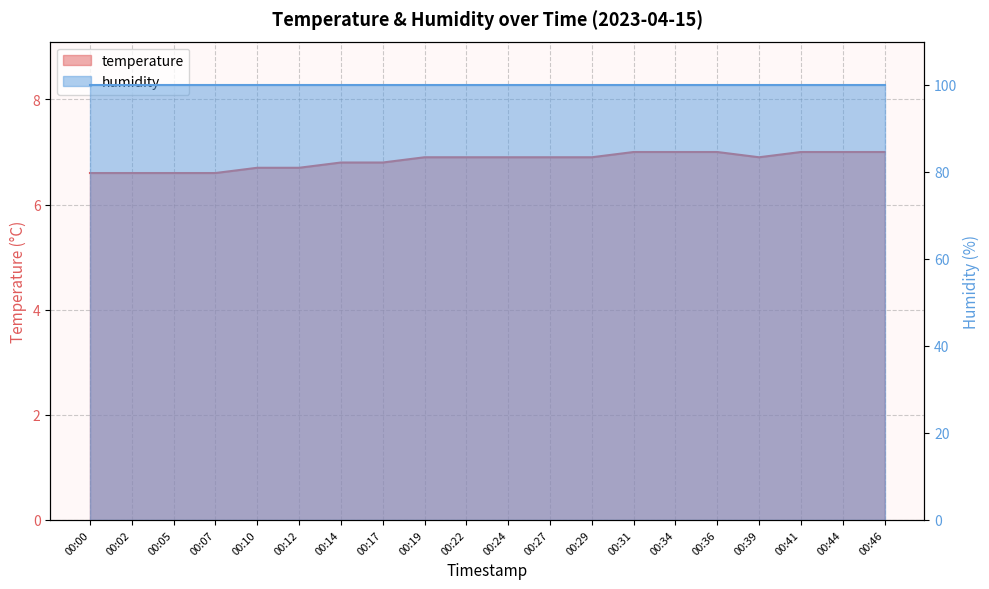

Is it true that the value at 00:05 is 6.6?

True